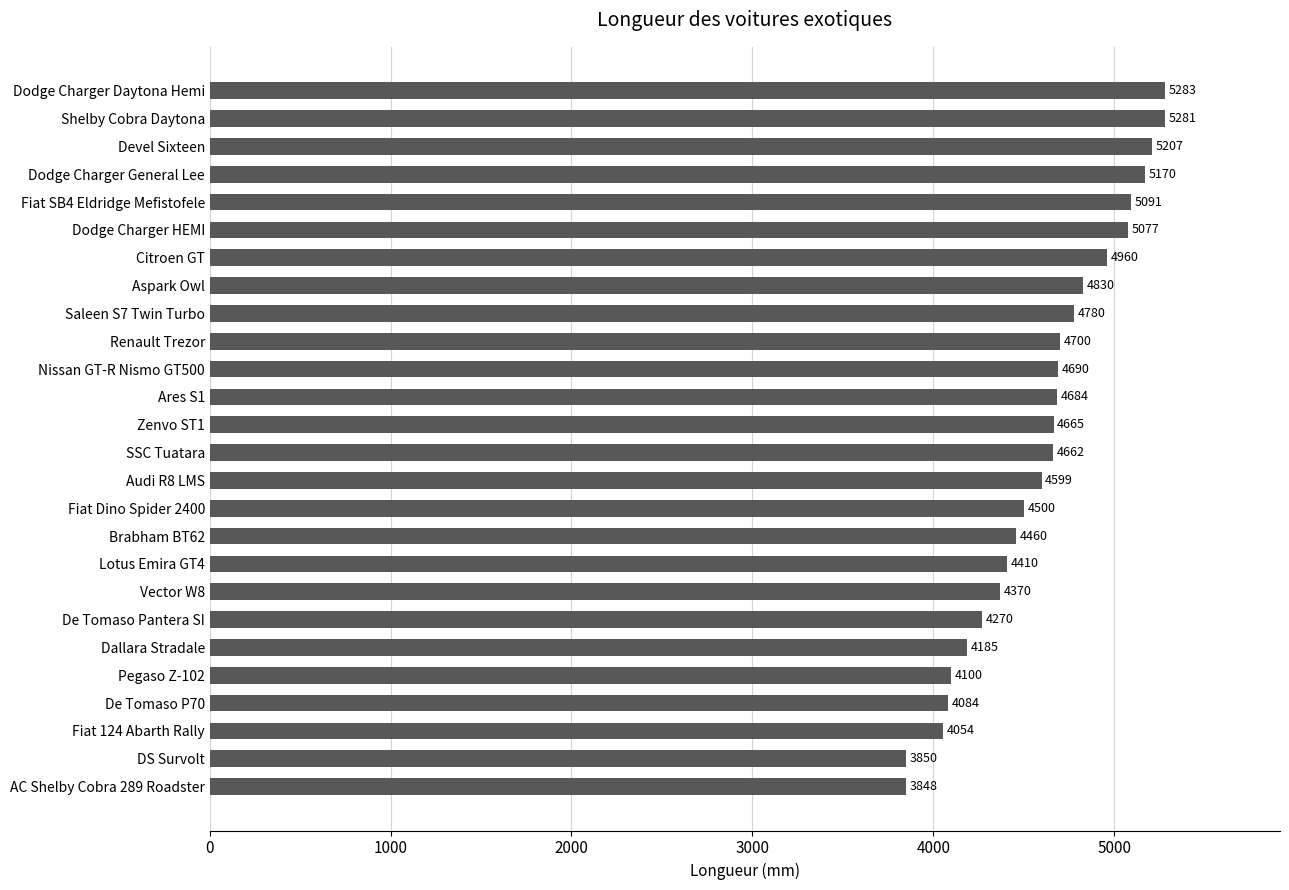

What is the difference between the second highest and minimum values?

1433